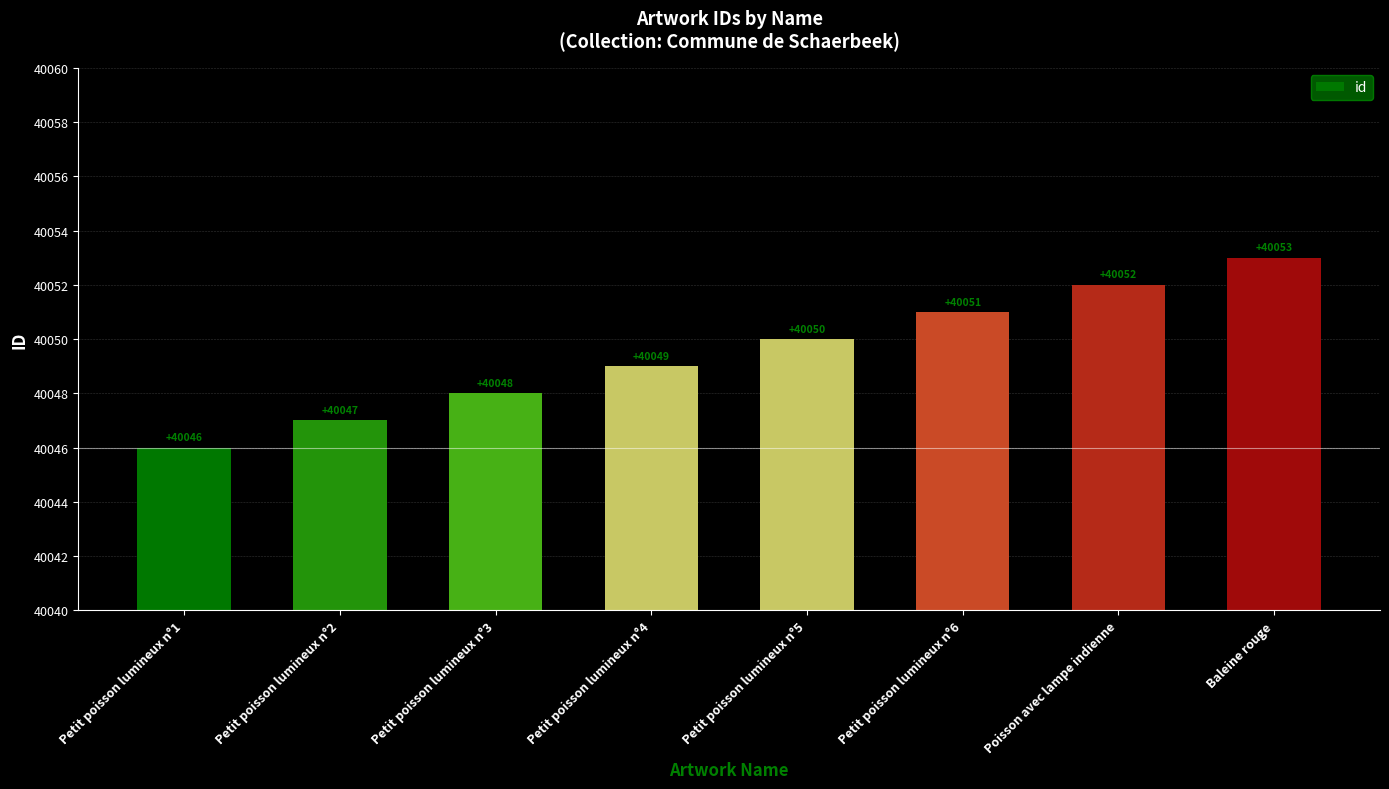

Is it true that the value at Petit poisson lumineux n°1 is 40046?

True